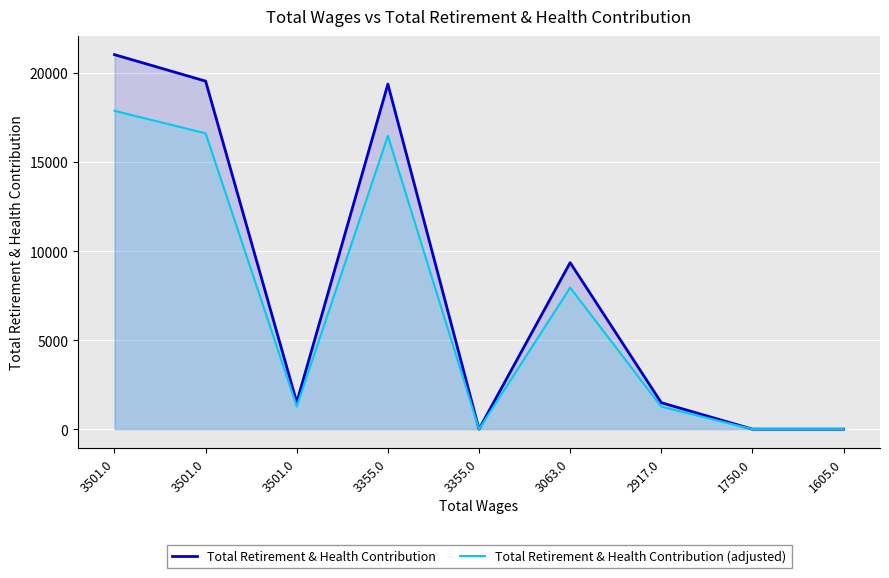

What is the total value across all series at 3501.0?

38899.9